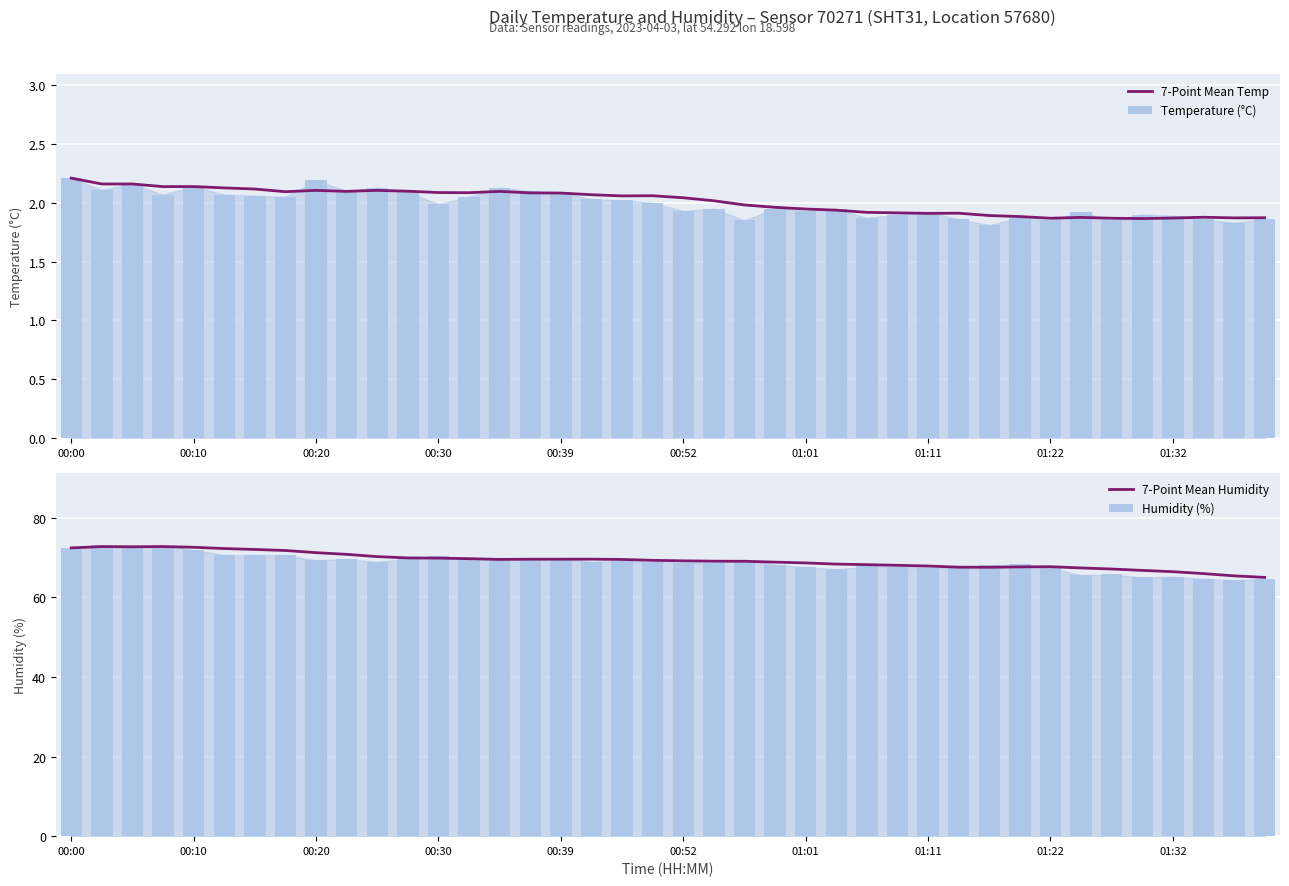

Is it true that 7-Point Mean Temp equals 2.2 at 00:00?

True